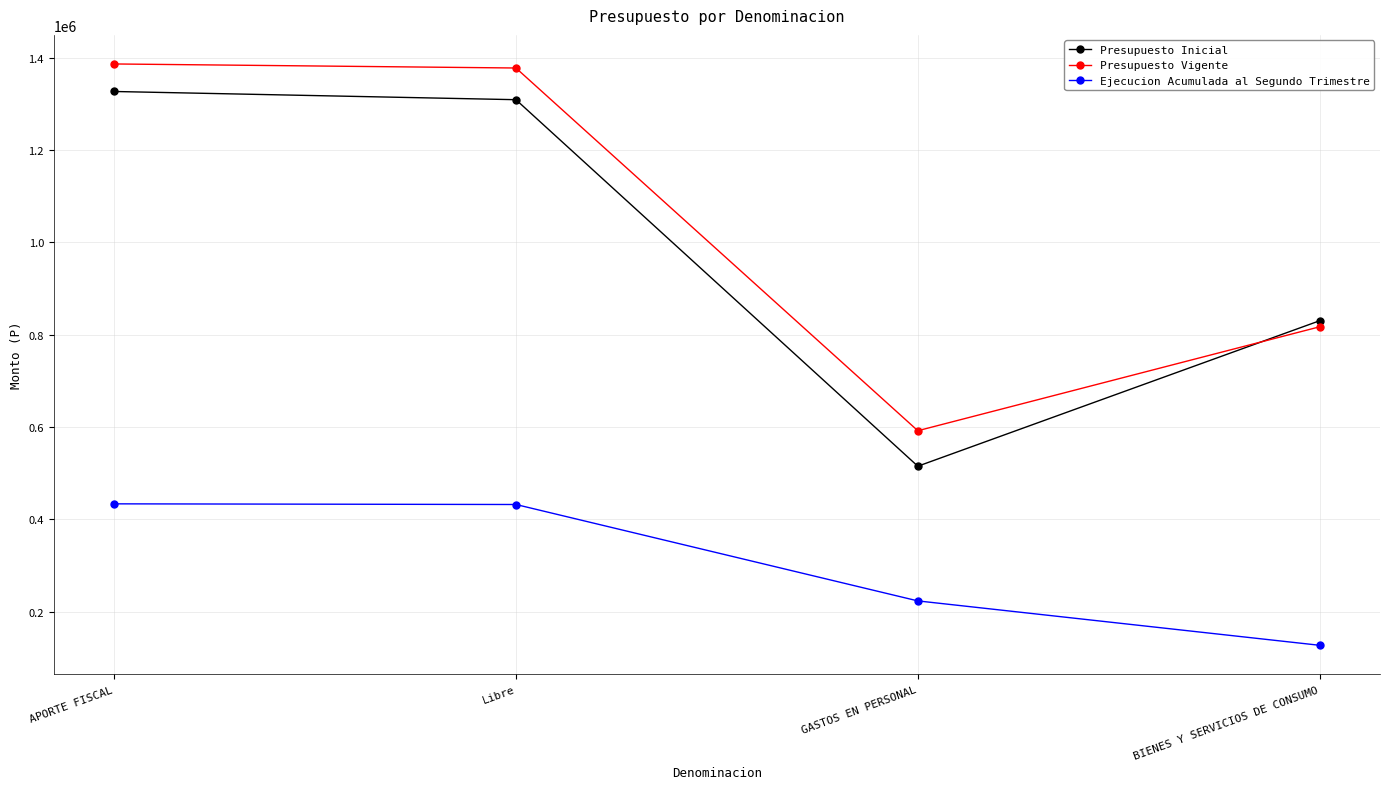

What is the average value of the Presupuesto Inicial series?

995143.6